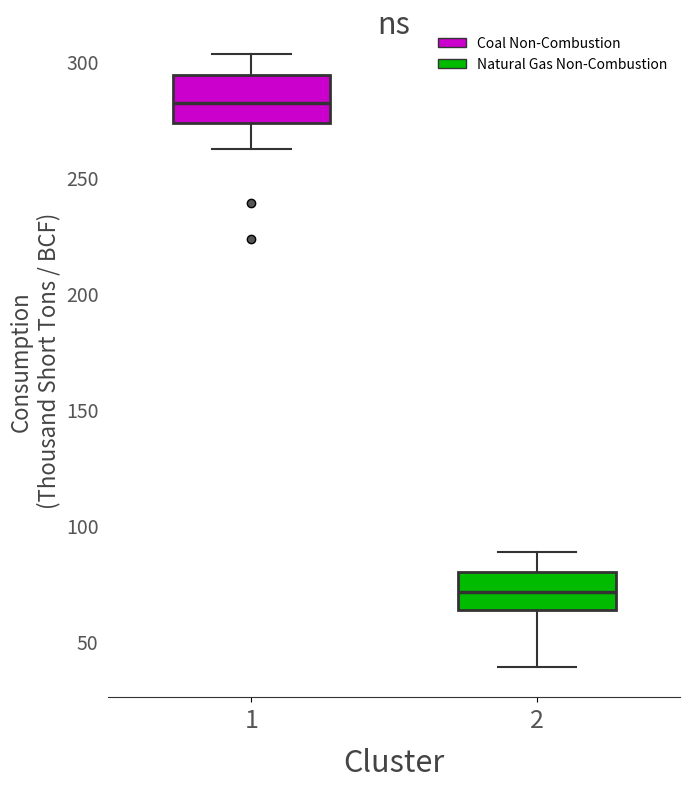

Which box has the highest median line?

1